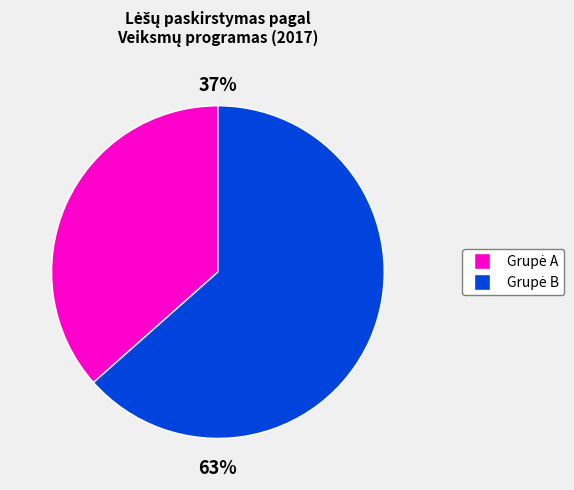

Is there a majority slice in this chart?

Yes